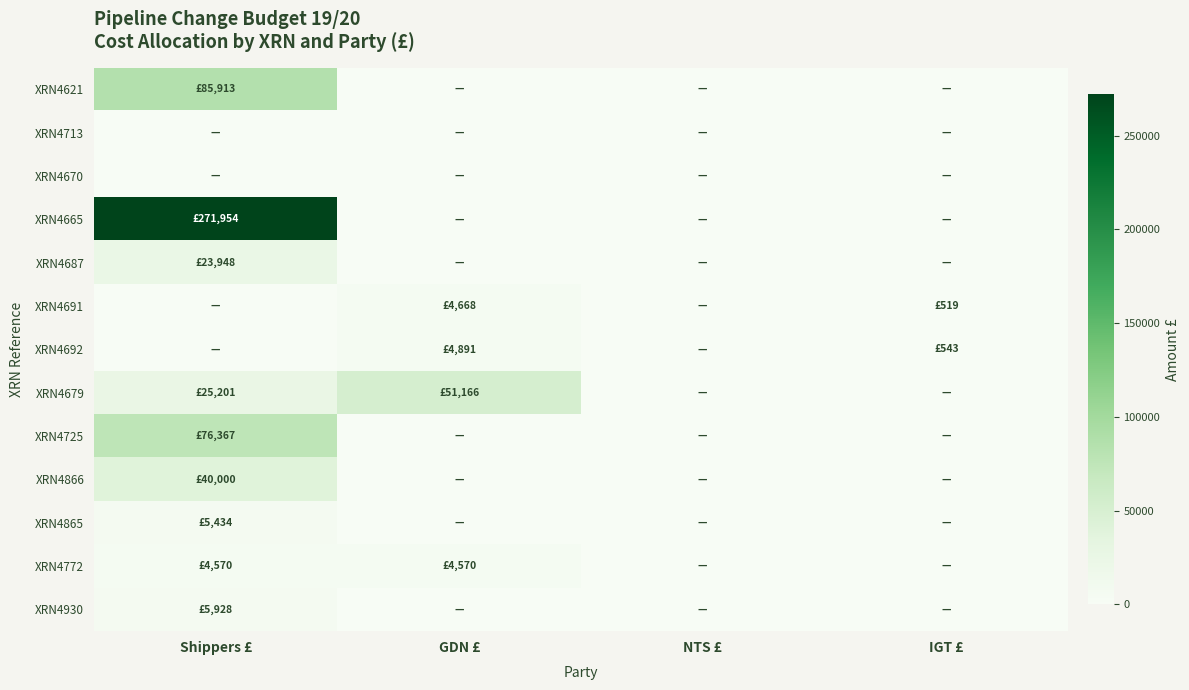

Which has a higher value, IGT £ or GDN £?

IGT £